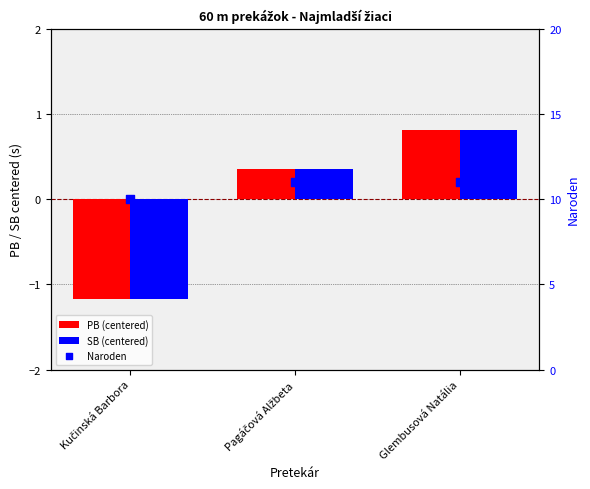

At how many categories does at least one series exceed 0?

3